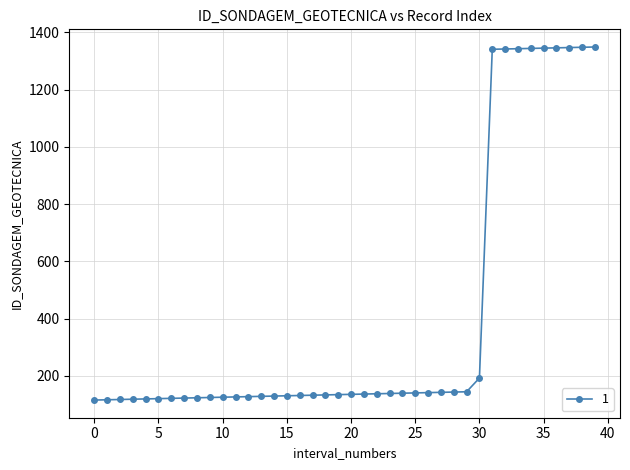

What is the value of the 32nd point from the left?

1341